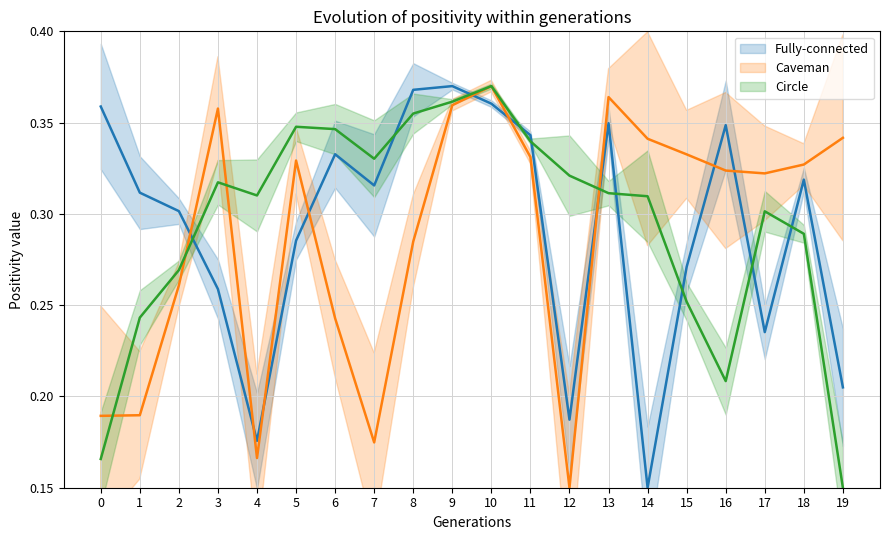

What is the highest value of the Fully-connected series?

0.4